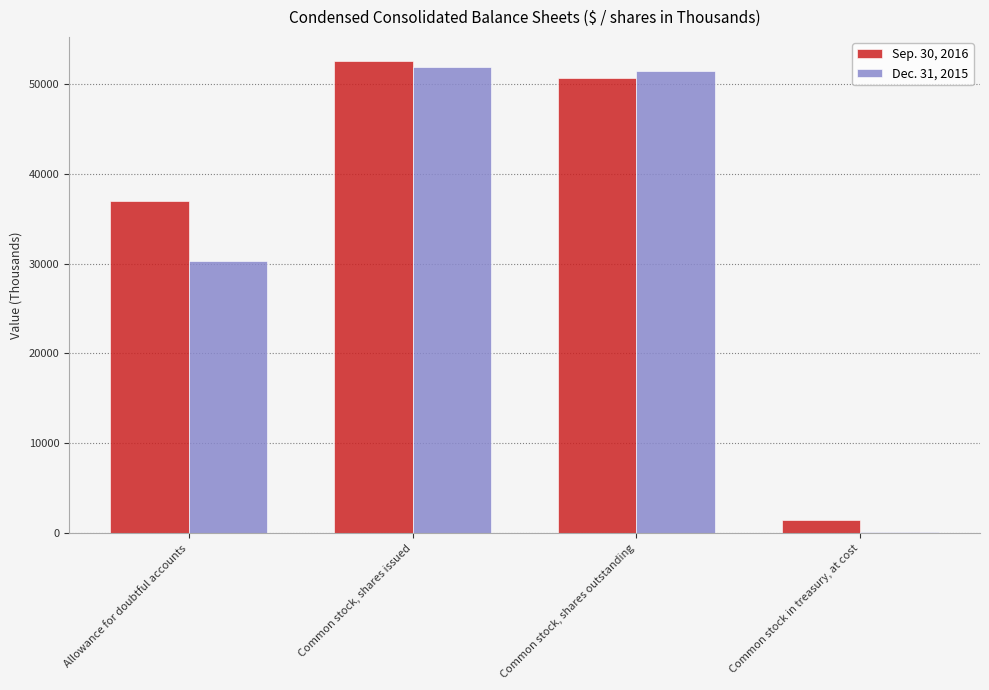

Count the number of data series in this chart.

2